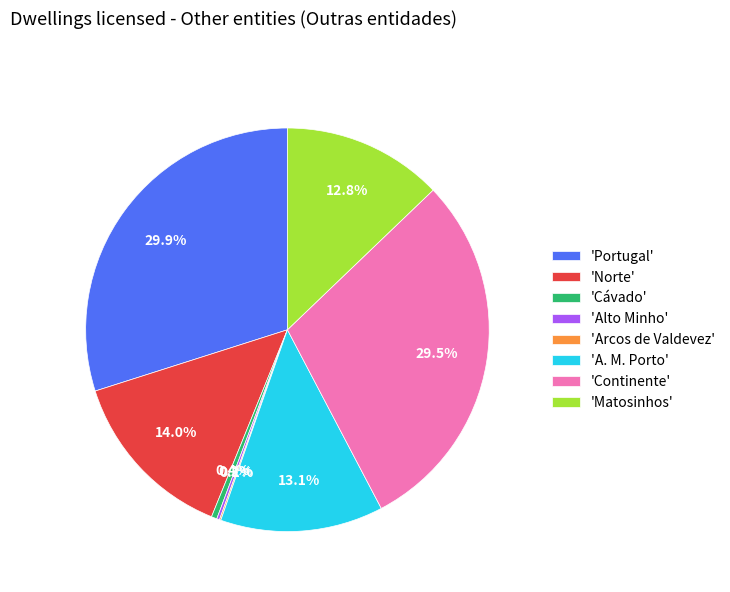

Approximately how many times larger is the value at 'A. M. Porto' compared to 'Cávado'?

29.2